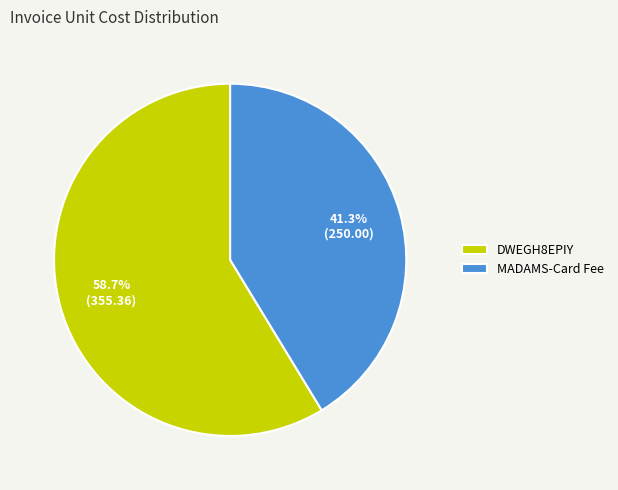

To the nearest percent, what portion does DWEGH8EPIY represent?

59%